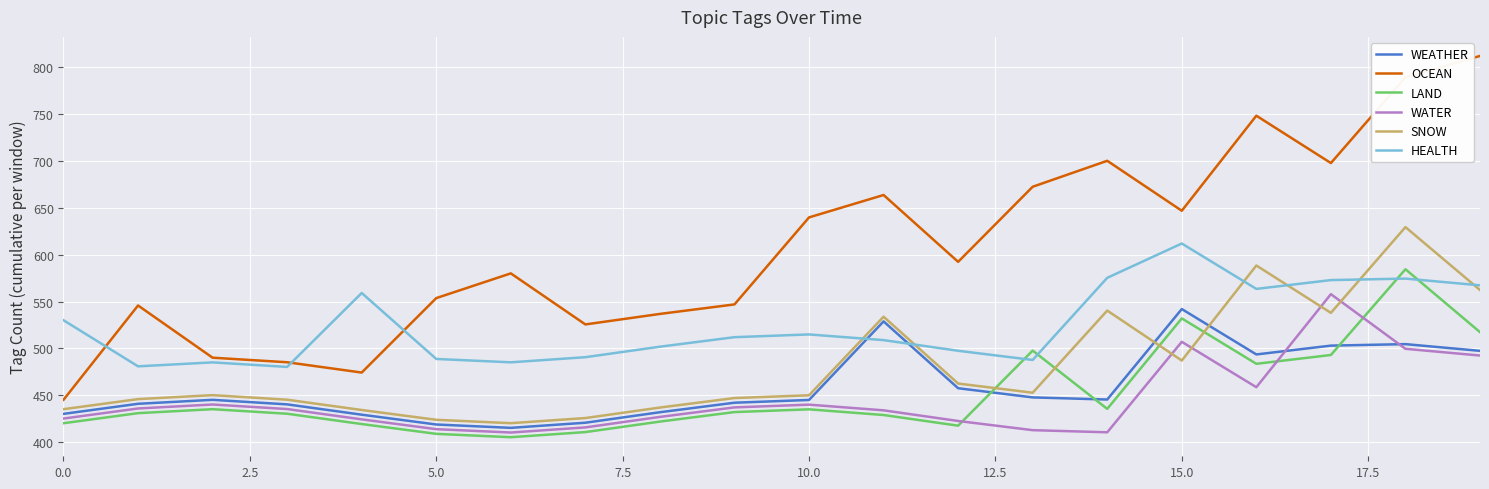

What is the lowest value of the WEATHER series?

415.1